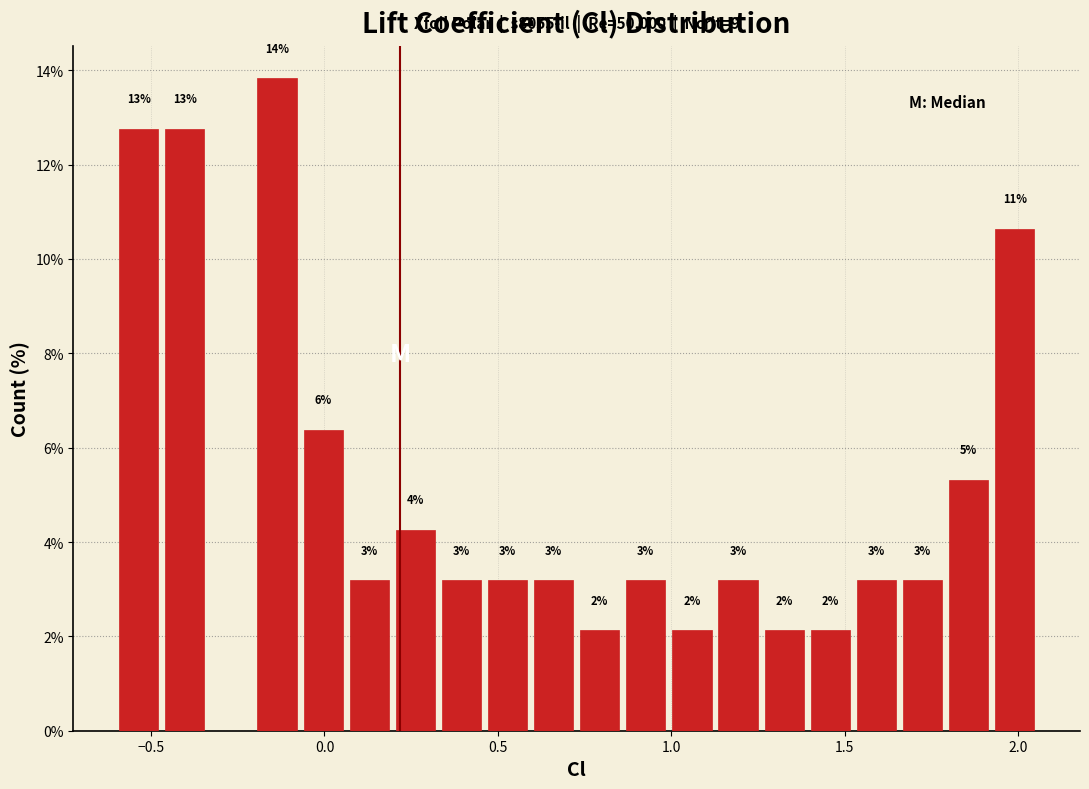

Read against the x-axis, roughly where is the centre of the tallest bar?

-0.15